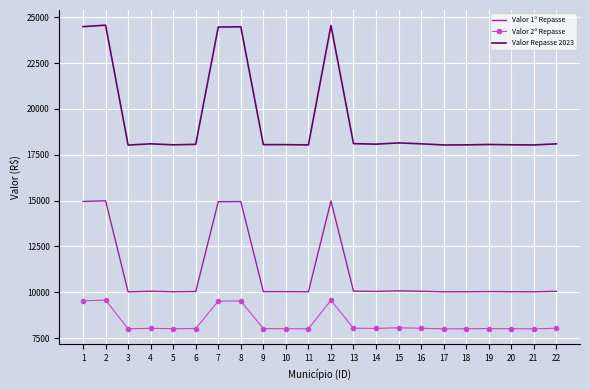

What is the difference between the highest and lowest values at 21?

10028.4